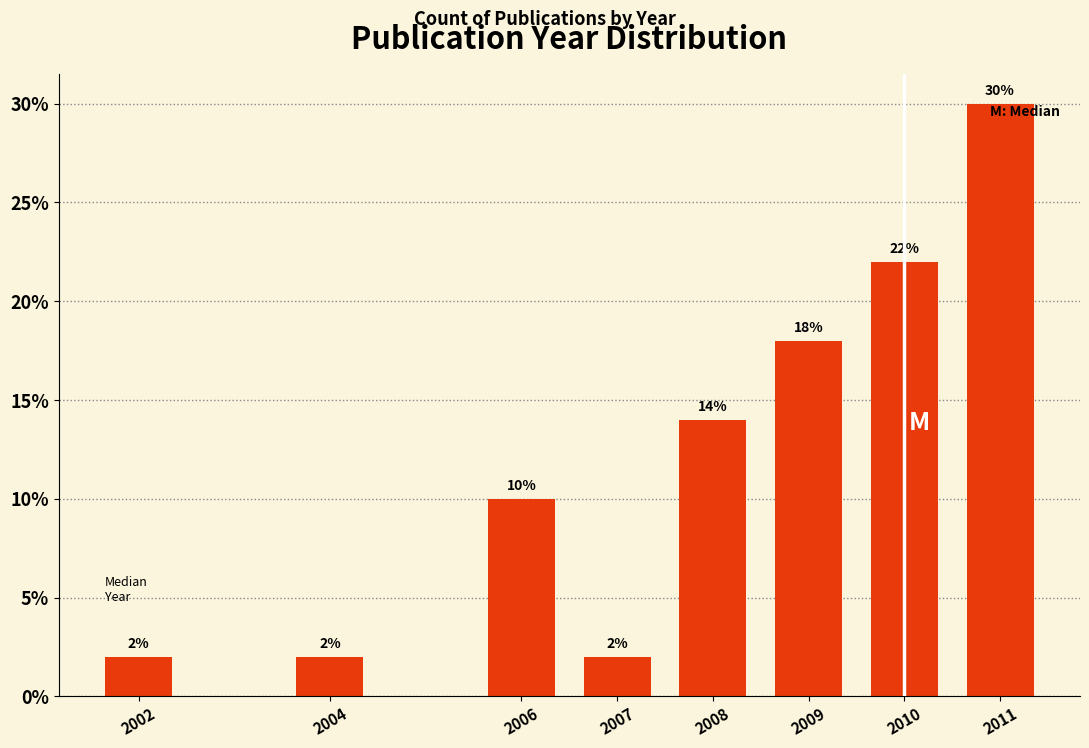

Reading left to right, list all the values displayed in this chart.

2.0	2.0	10.0	2.0	14.0	18.0	22.0	30.0